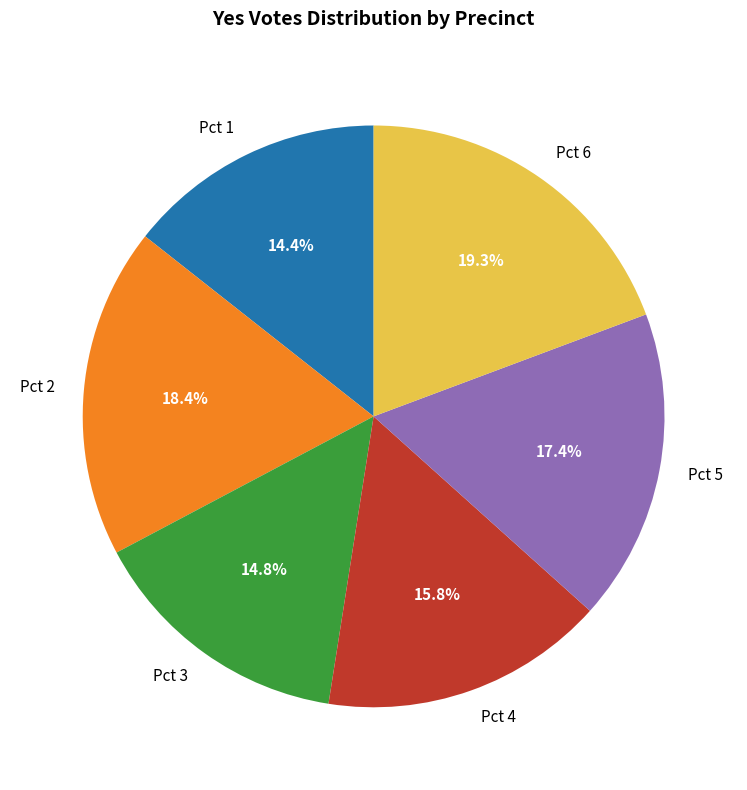

What percentage is NOT represented by Pct 5?

82.6%